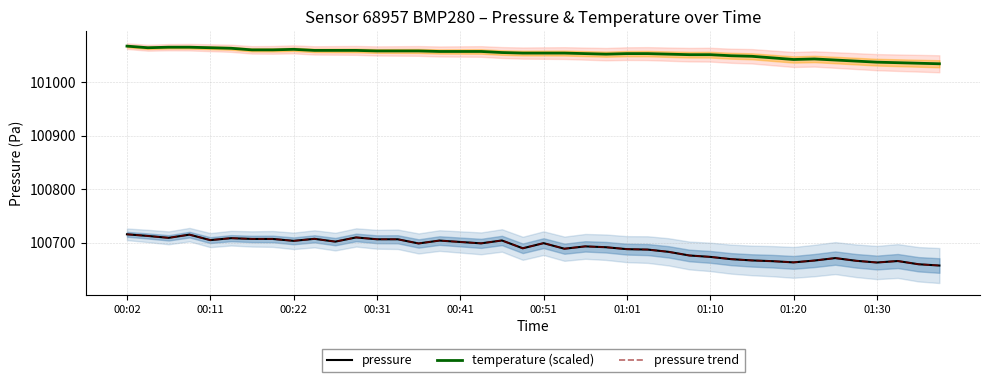

Rank the series at 00:41 from highest to lowest value.

temperature (scaled), pressure, pressure trend